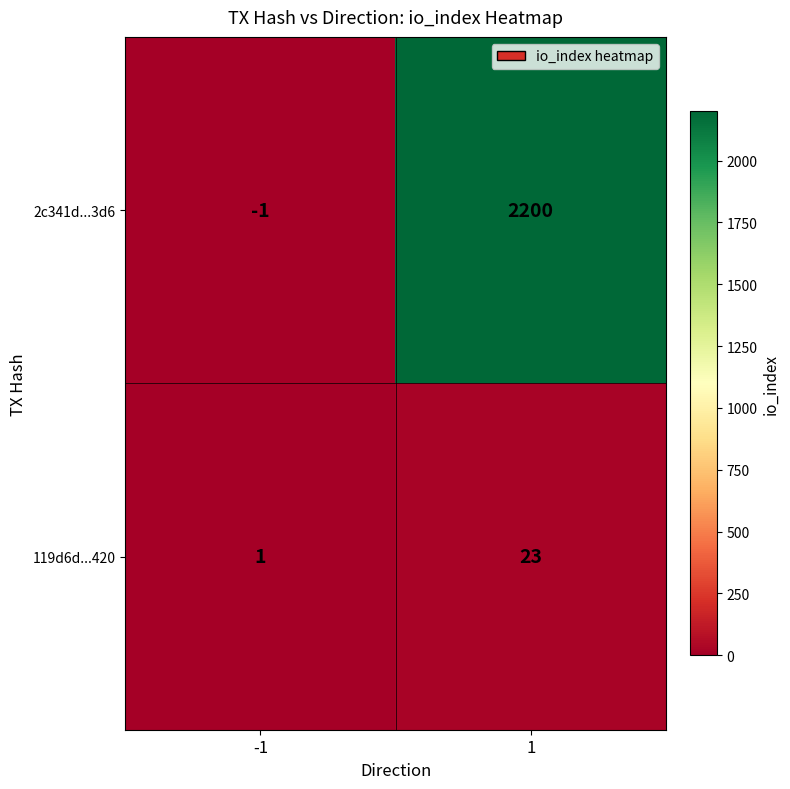

What is the maximum value shown in the chart?

2200